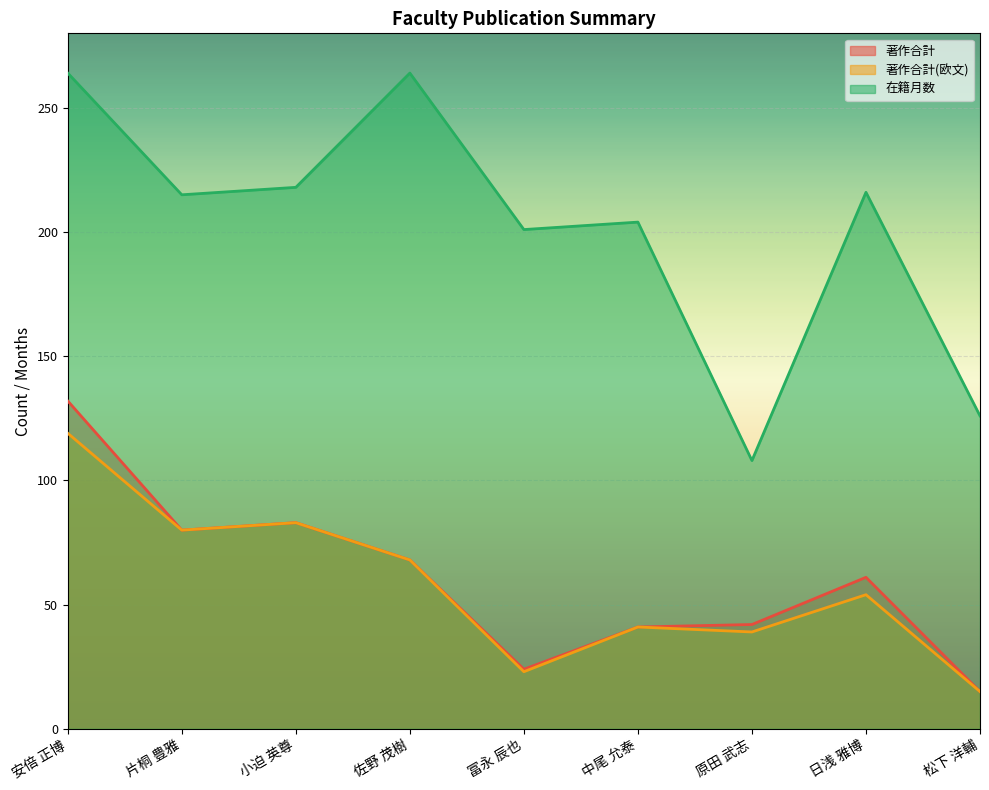

Which series has the largest total across all categories?

在籍月数